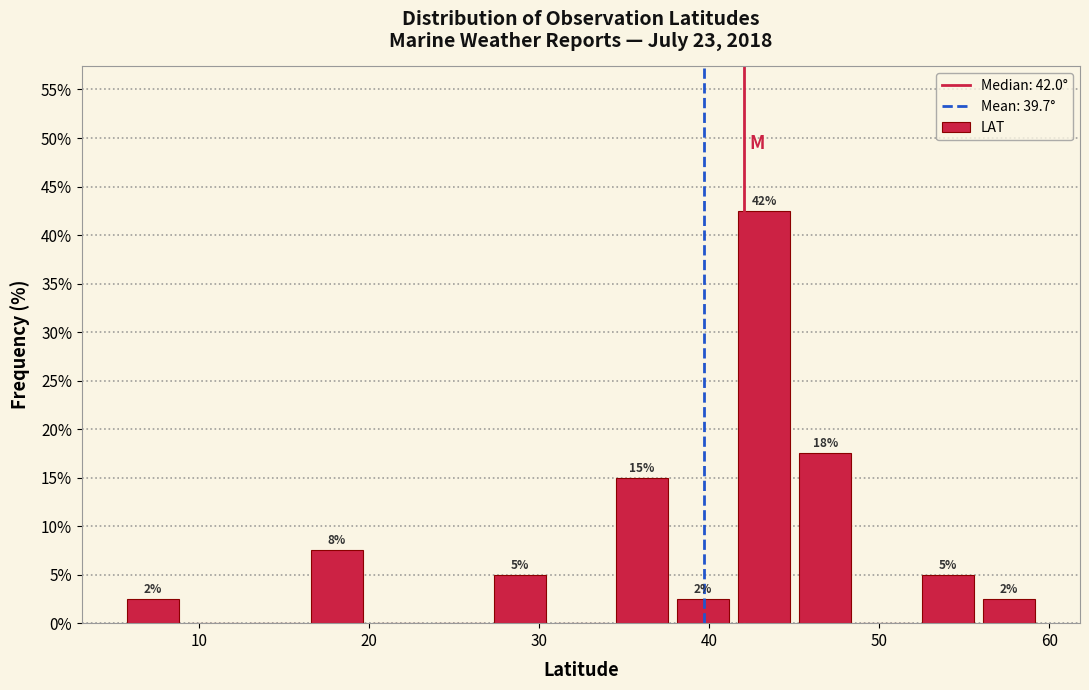

Read against the x-axis, roughly where is the centre of the tallest bar?

43